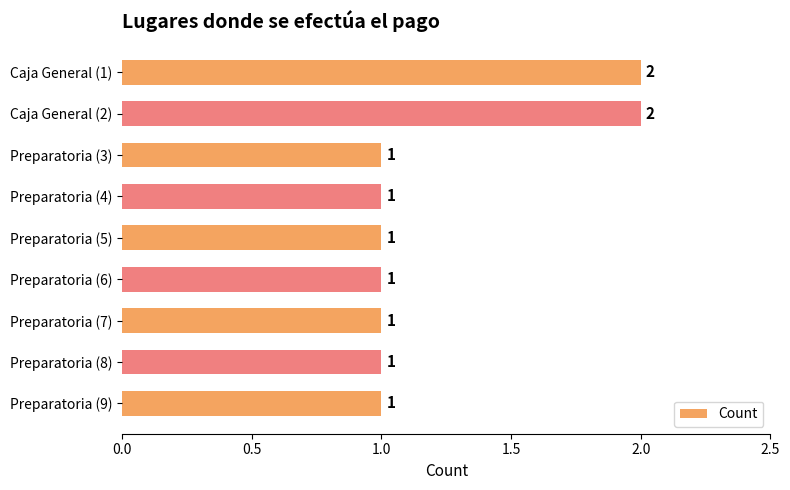

What is the sum of all values?

11